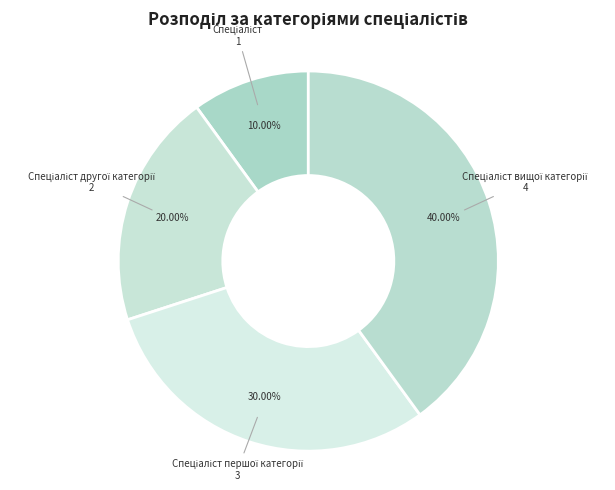

To the nearest percent, what is the difference between the largest and smallest slice percentages?

30%